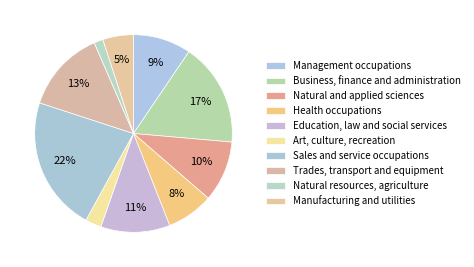

How many segments does this pie chart have?

10